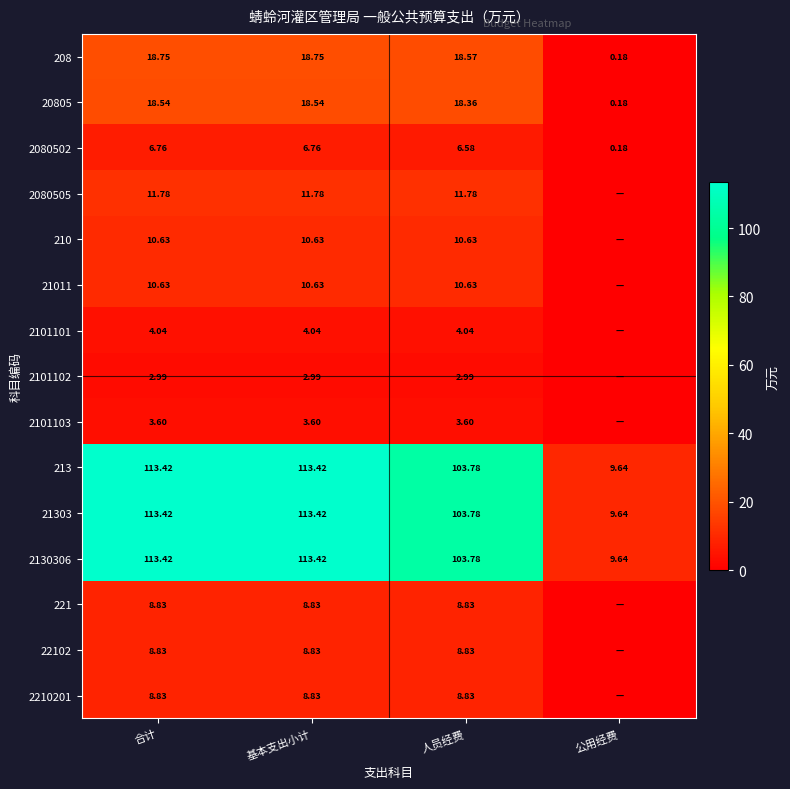

Is the value of 22102 at 基本支出小计 greater than the value of 208 at 人员经费?

No